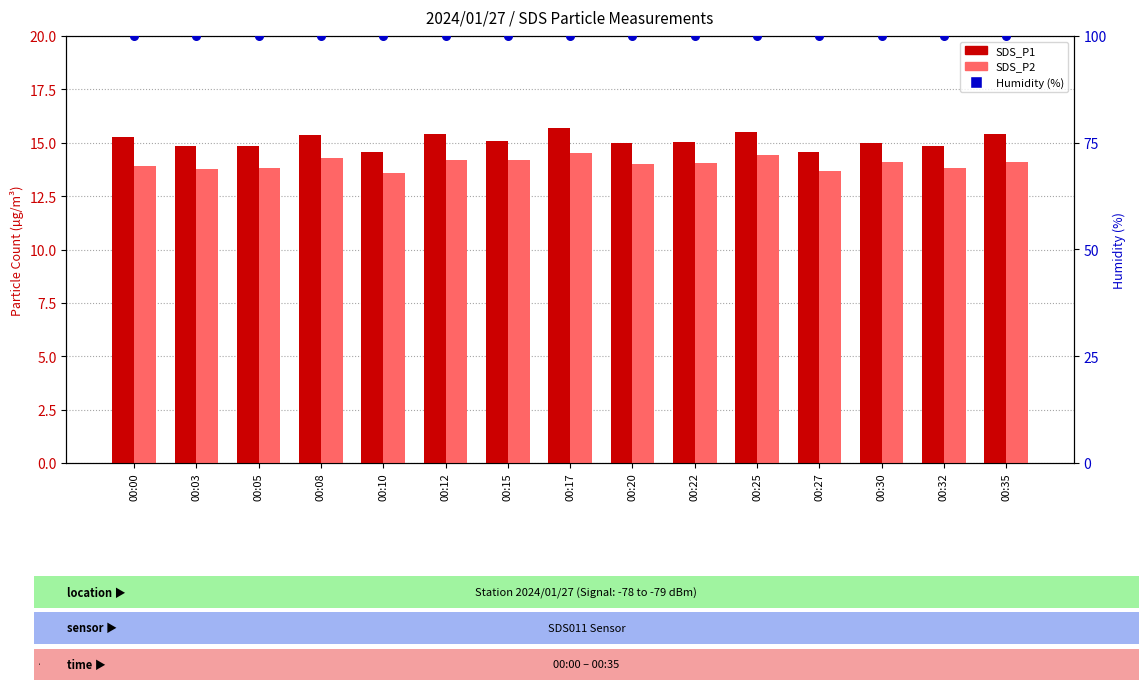

Which series has the largest Y range (max minus min)?

SDS_P1